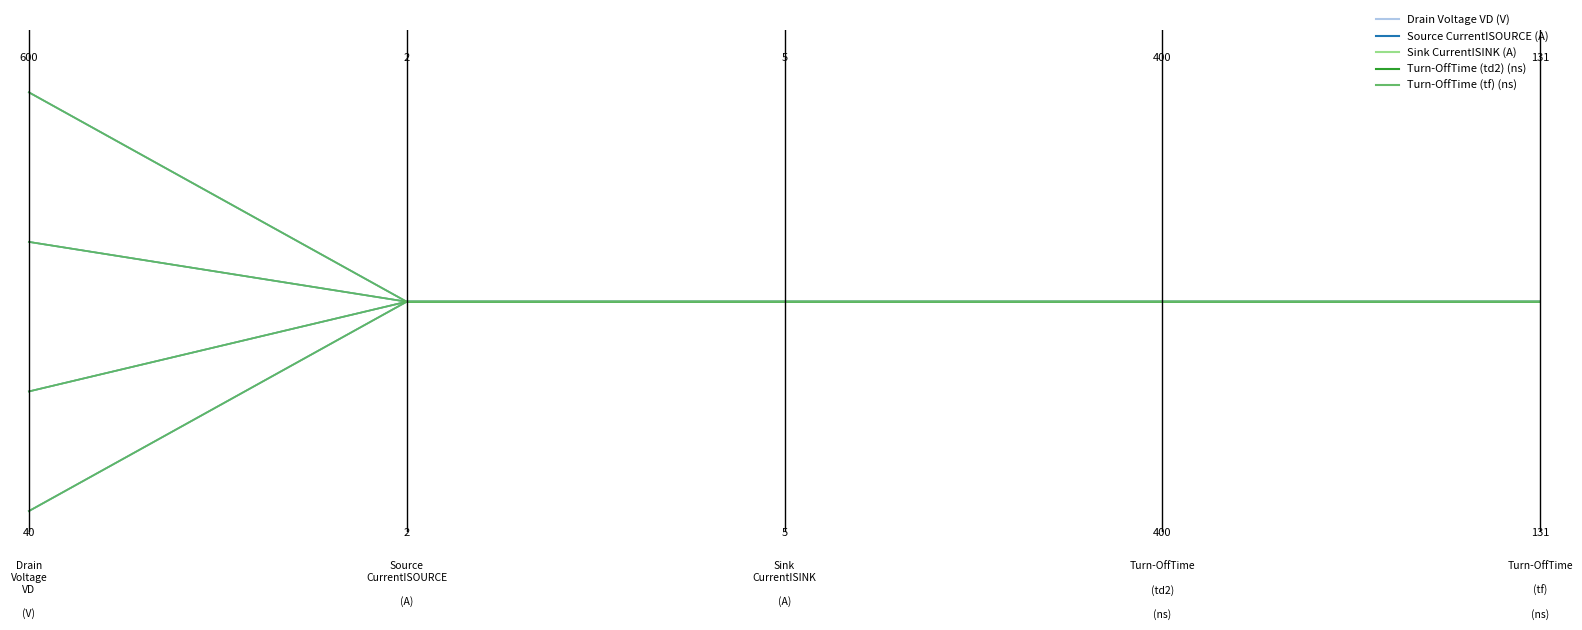

The Turn-OffTime (tf) (ns) series shows 0.5 at 2.0. True or false?

True